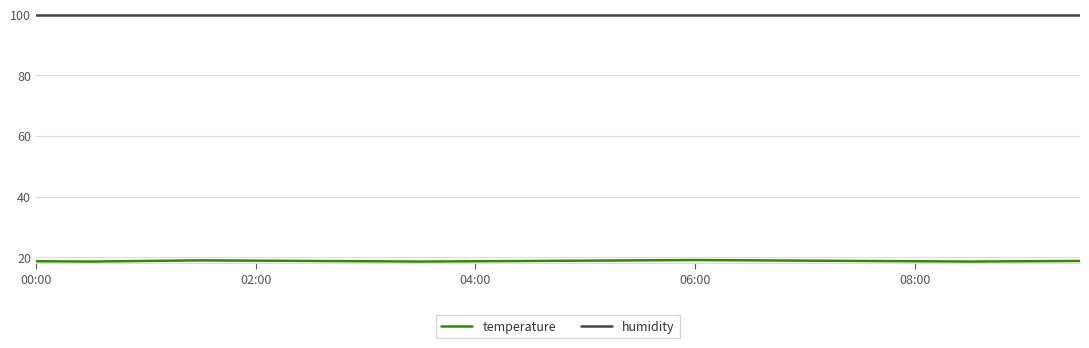

List the series in order of their overall mean, highest first.

humidity, temperature